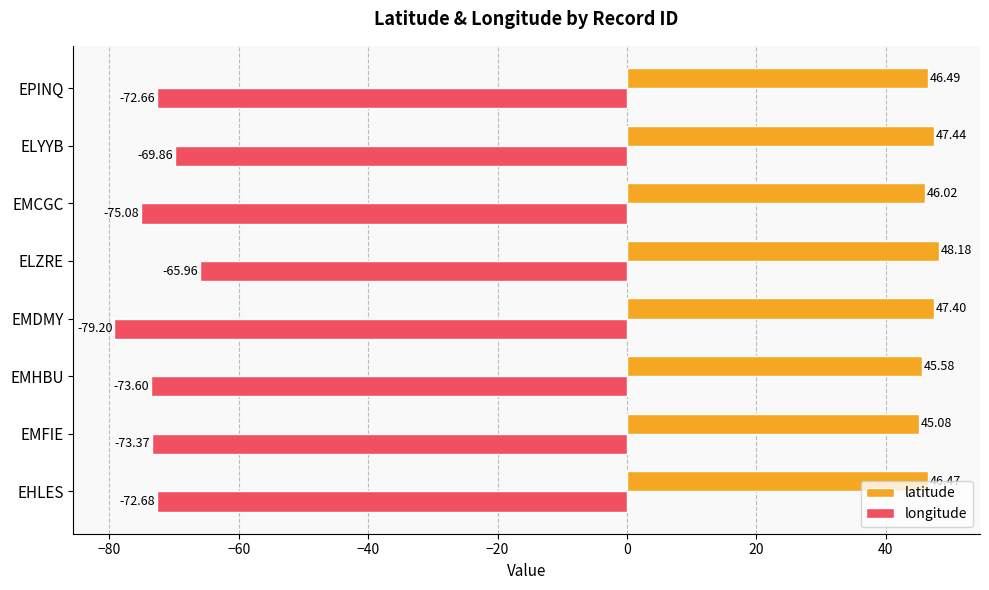

What is the total value across all series at EMCGC?

-29.1